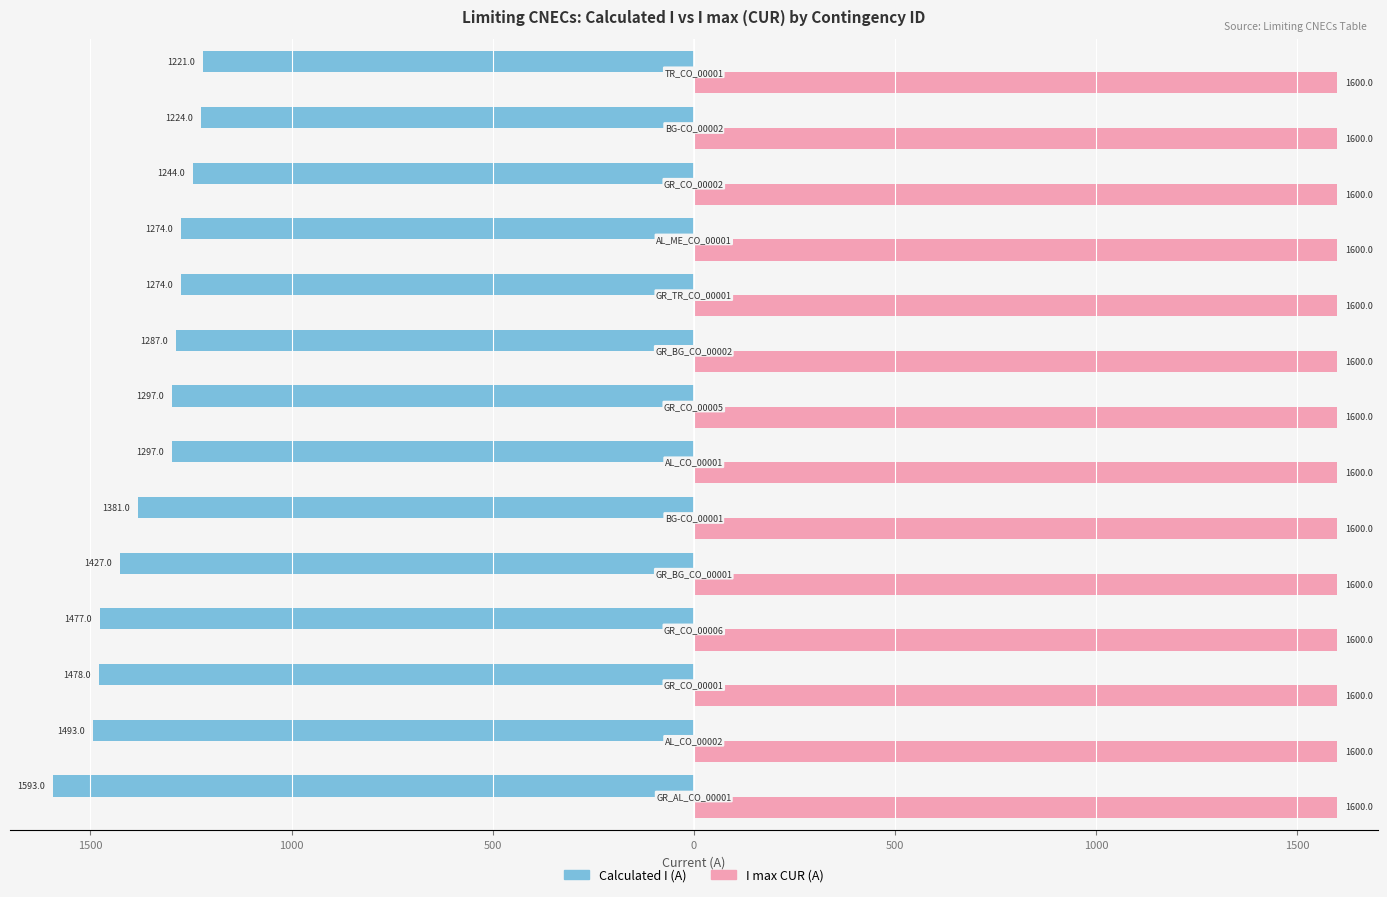

The value of Calculated I (A) at 1500 is -2395.9. True or false?

False